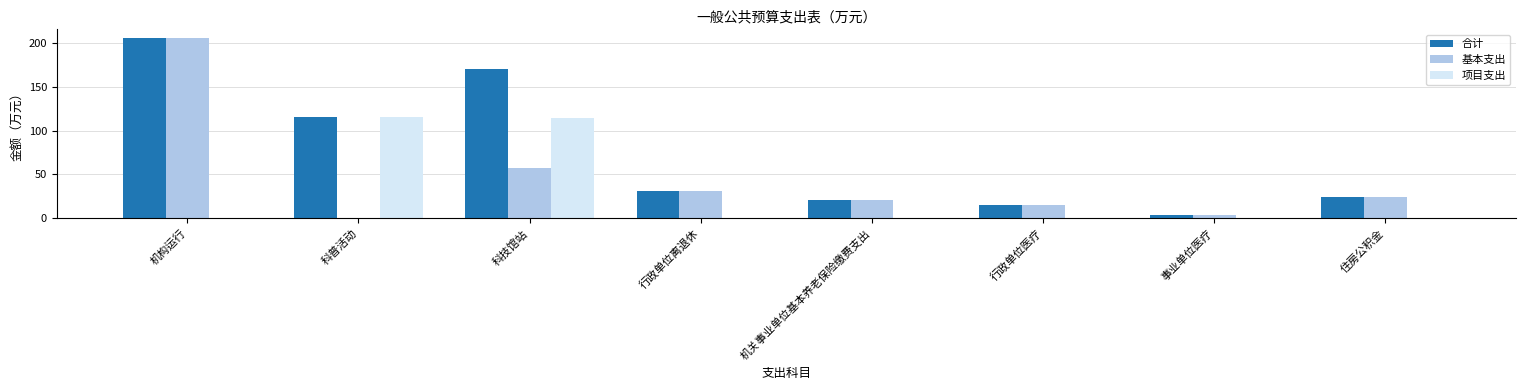

Which series has the largest total across all categories?

合计